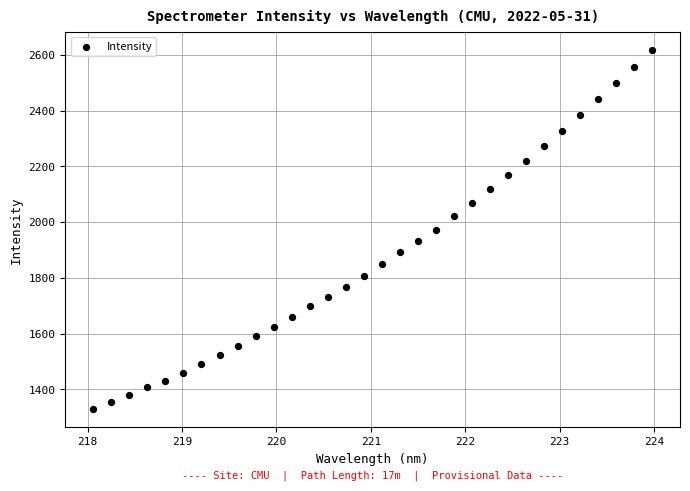

What is the range of Y values (max minus min)?

1288.7